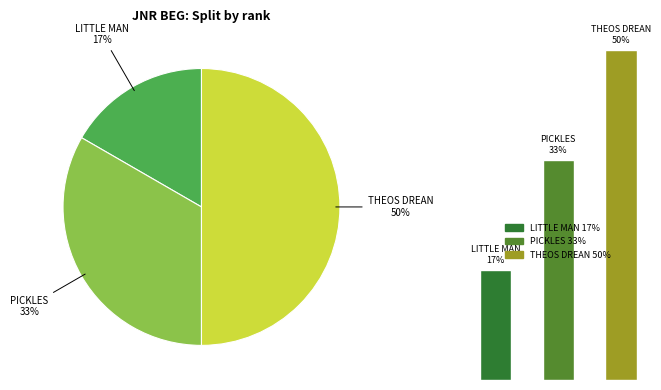

True or false: THEOS DREAN accounts for 50% of the total.

True